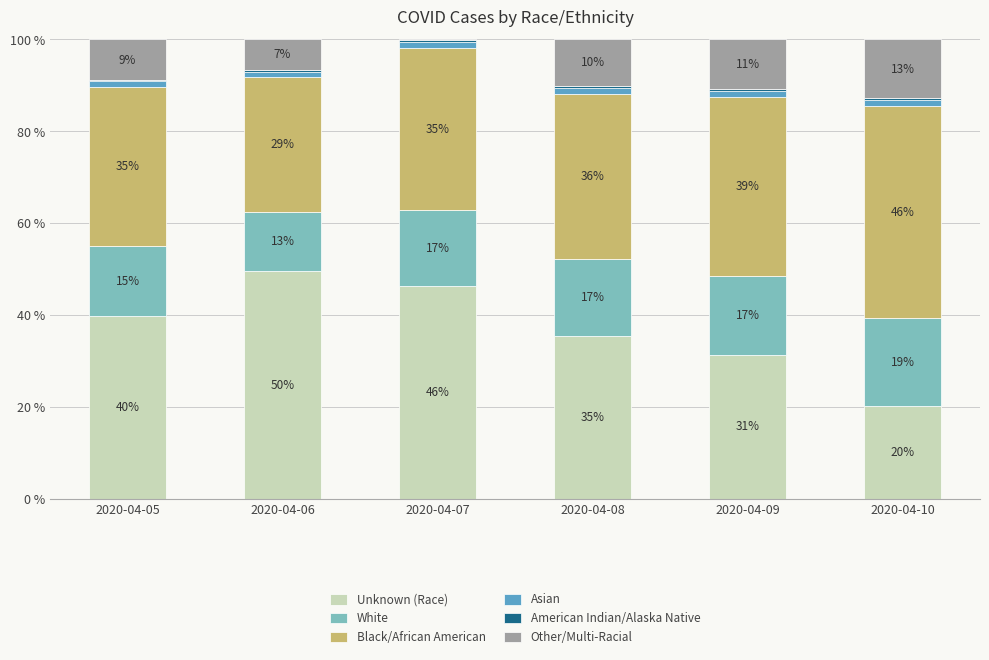

What is the value of the Unknown (Race) bar at the 6th from the left?

20.1